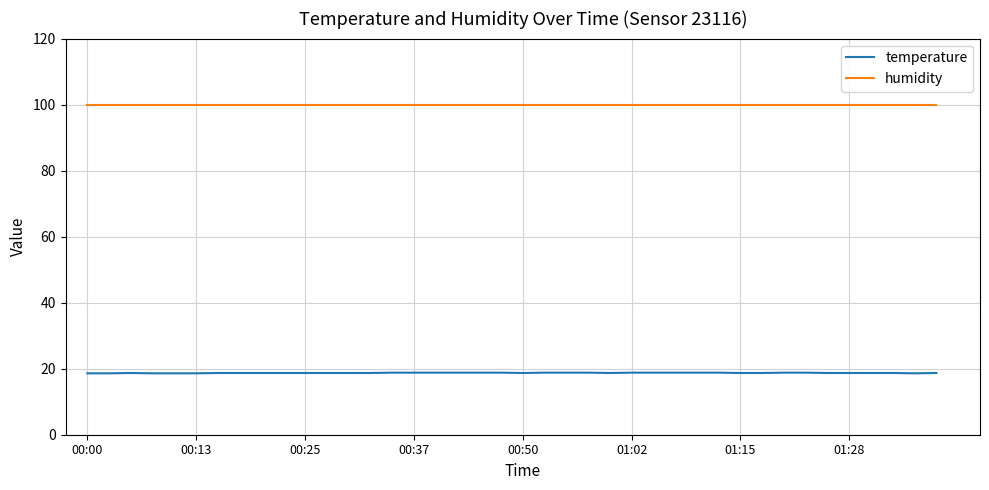

Does the chart have visible grid lines?

Yes